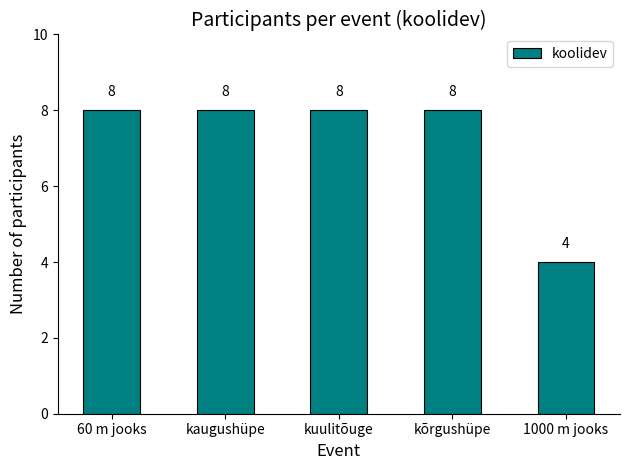

What is the smallest value displayed?

4